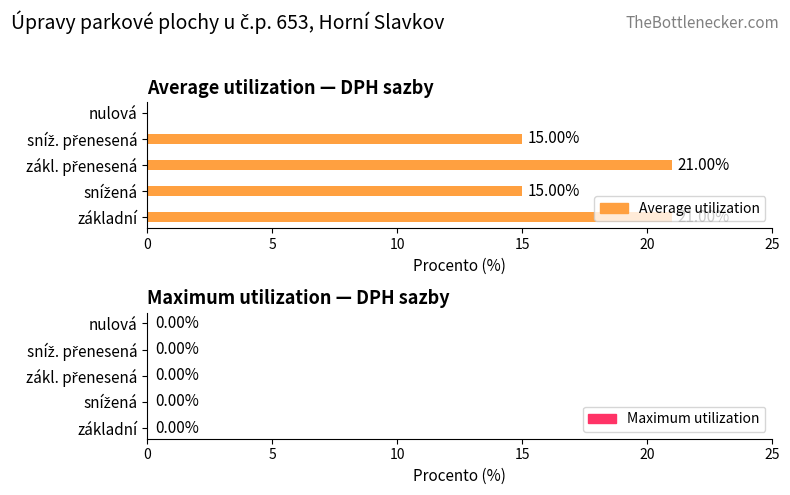

Count the number of data series in this chart.

1